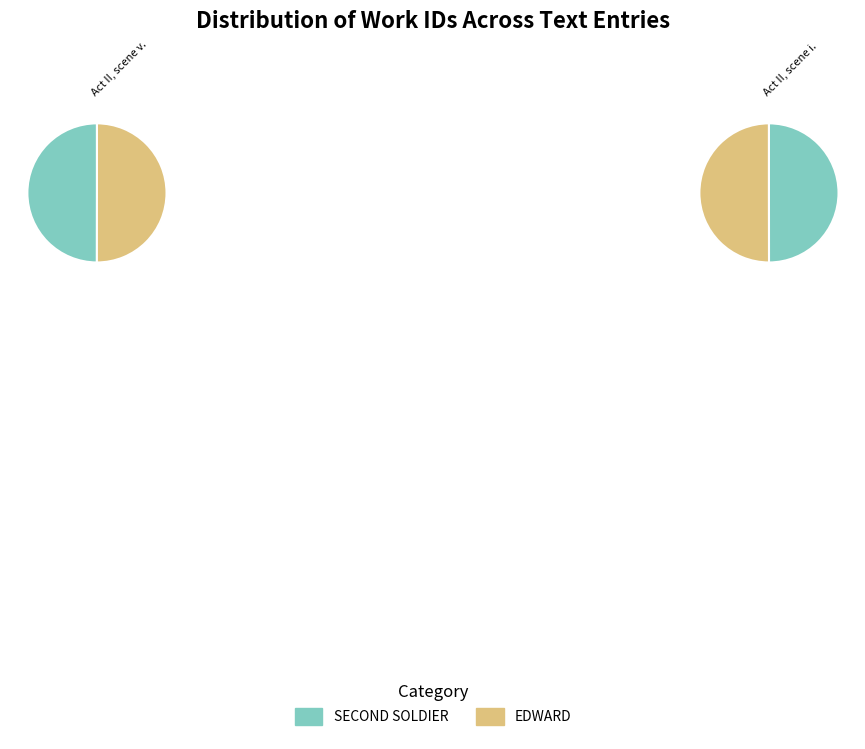

To the nearest percent, what is the average slice percentage?

50%